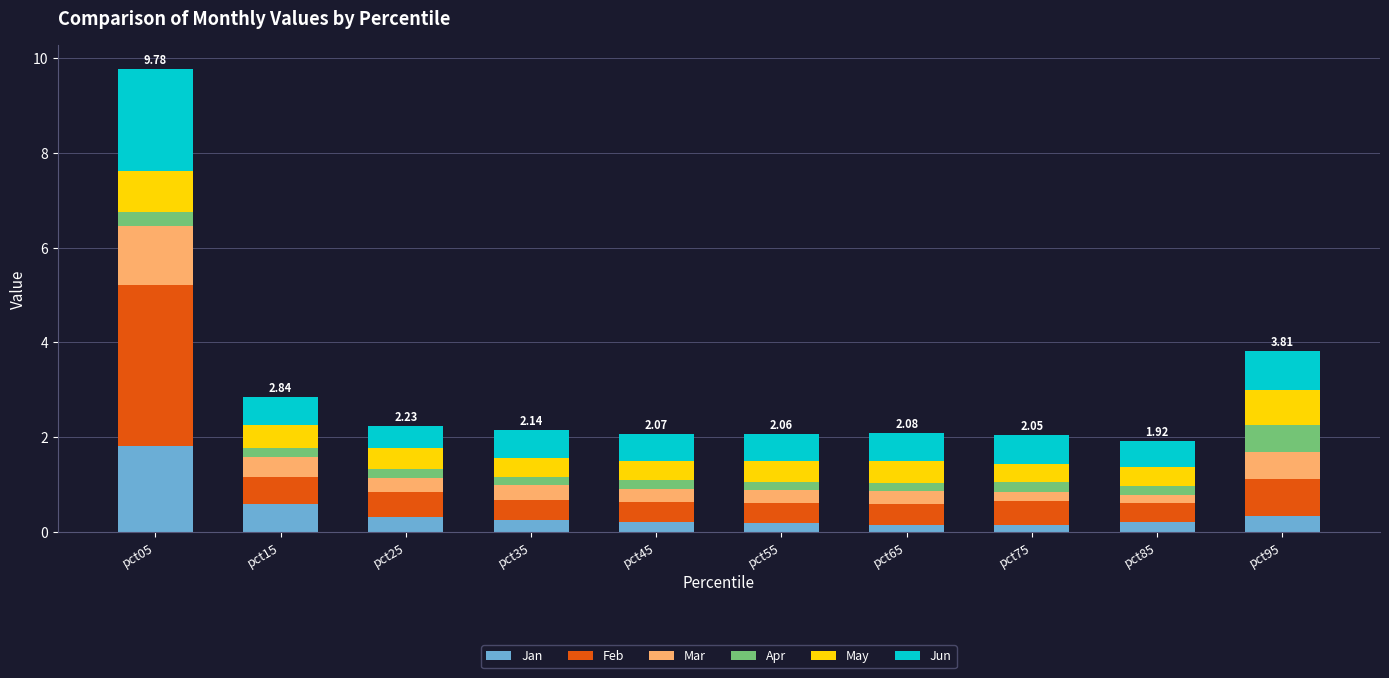

What is the average value of the Jan series?

0.4